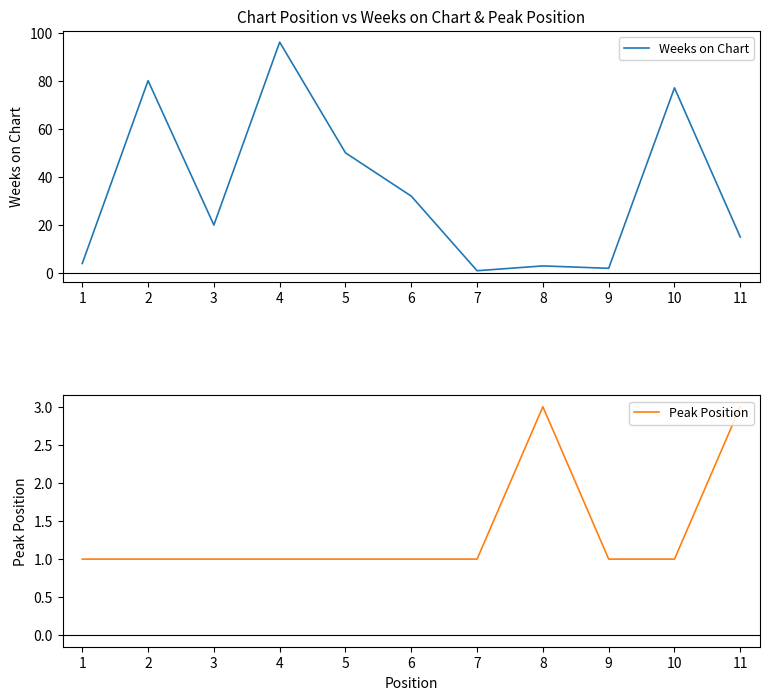

What is the average value of the Peak Position series?

1